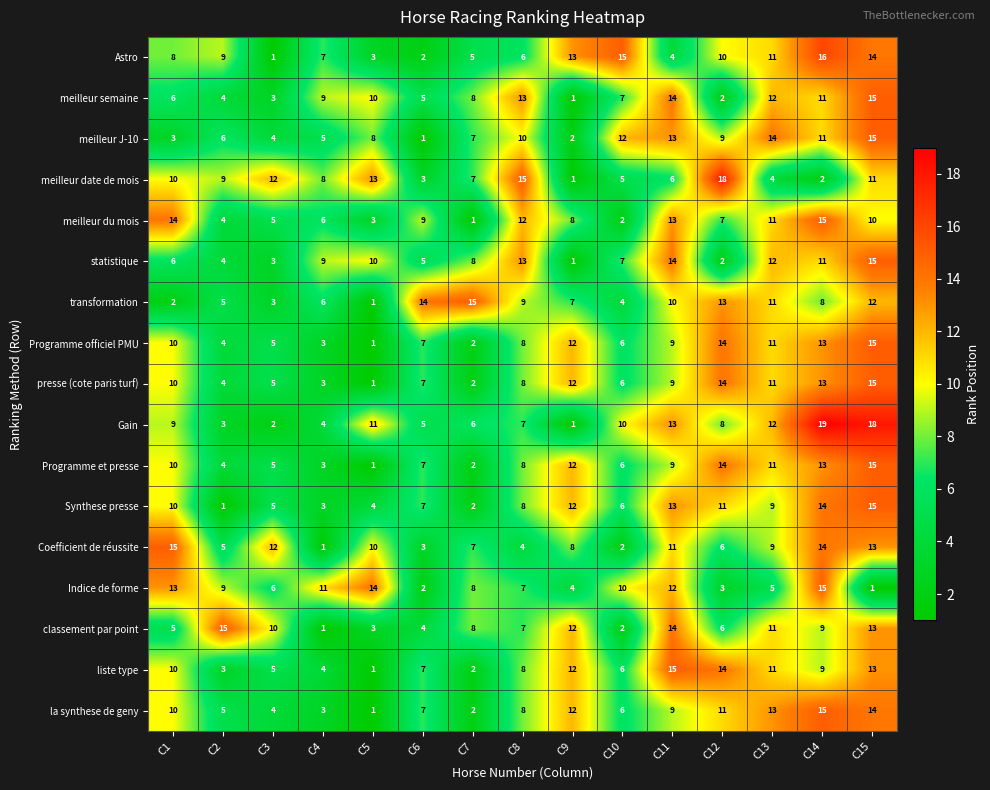

What is the difference between the maximum and minimum values in the Indice de forme series?

14